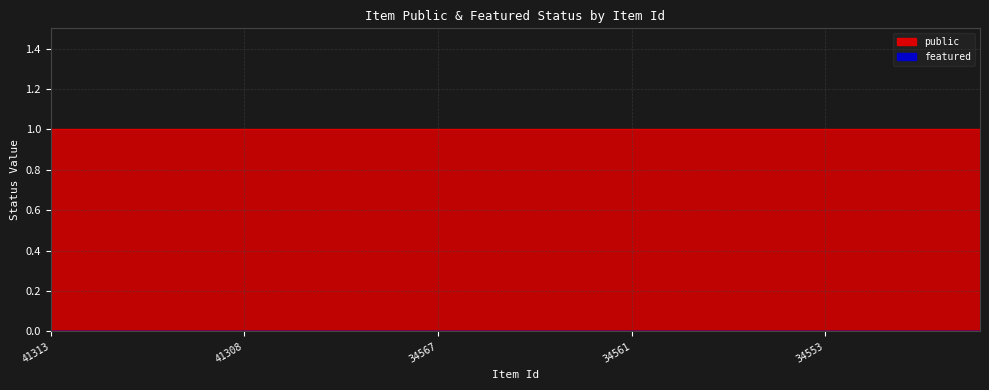

Rank the series by their average value, from lowest to highest.

featured, public